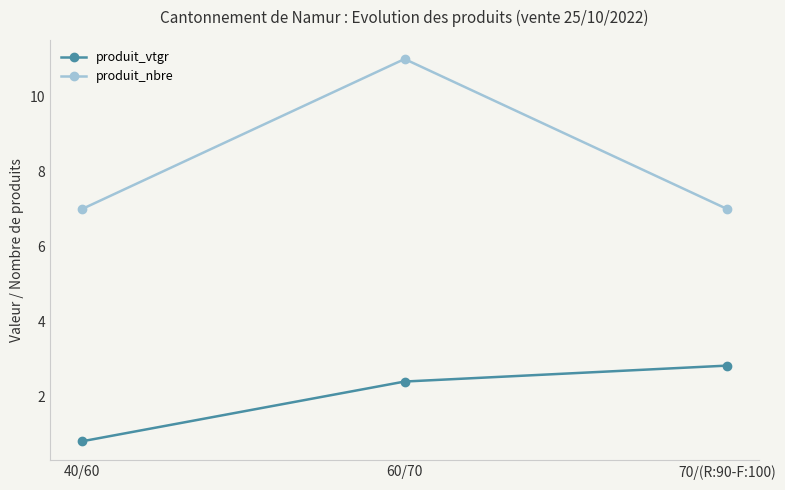

What is the label of the 1st point from the left?

40/60